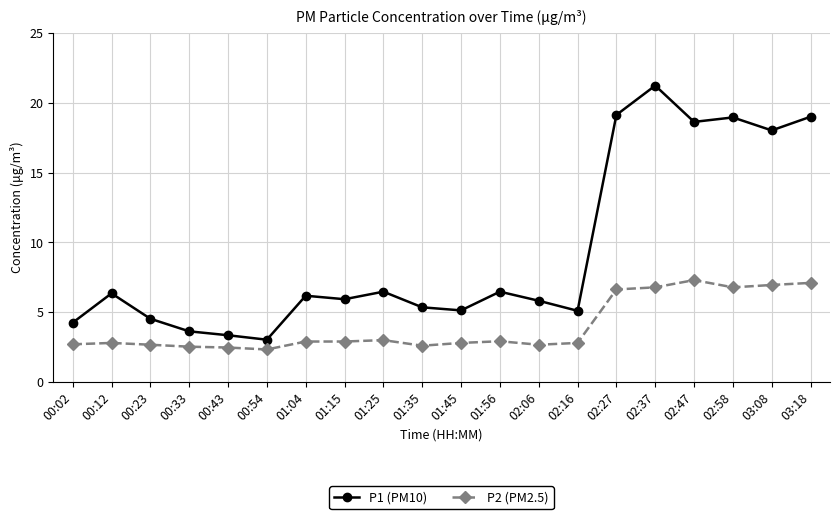

What position from the left is 00:54?

6